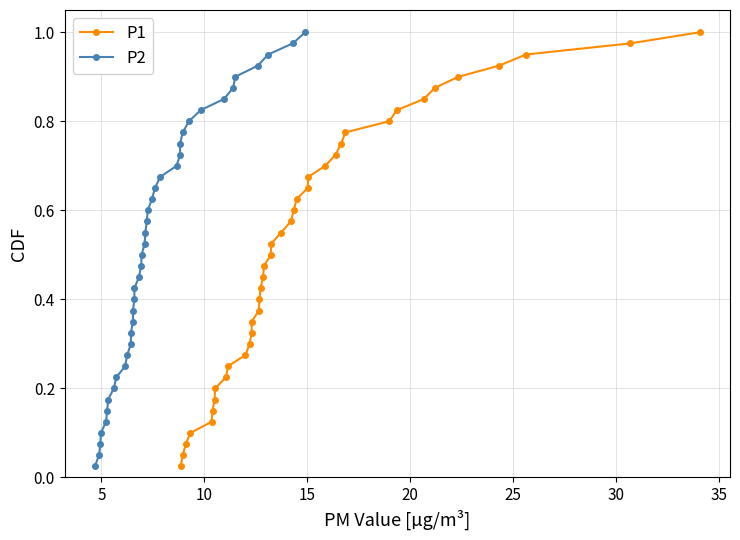

How many lines are shown in the chart?

2